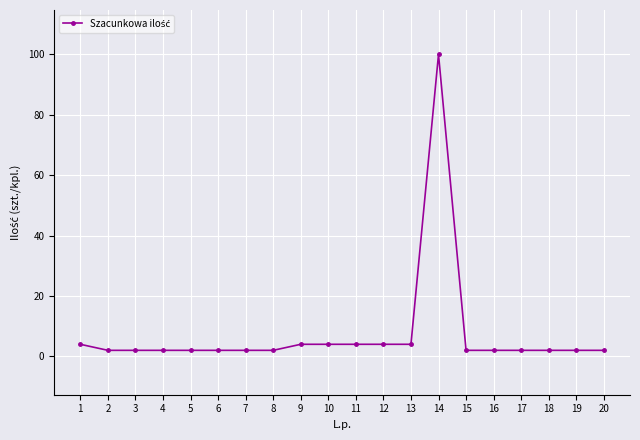

Reading left to right, extract all data points from this chart.

4	2	2	2	2	2	2	2	4	4	4	4	4	100	2	2	2	2	2	2